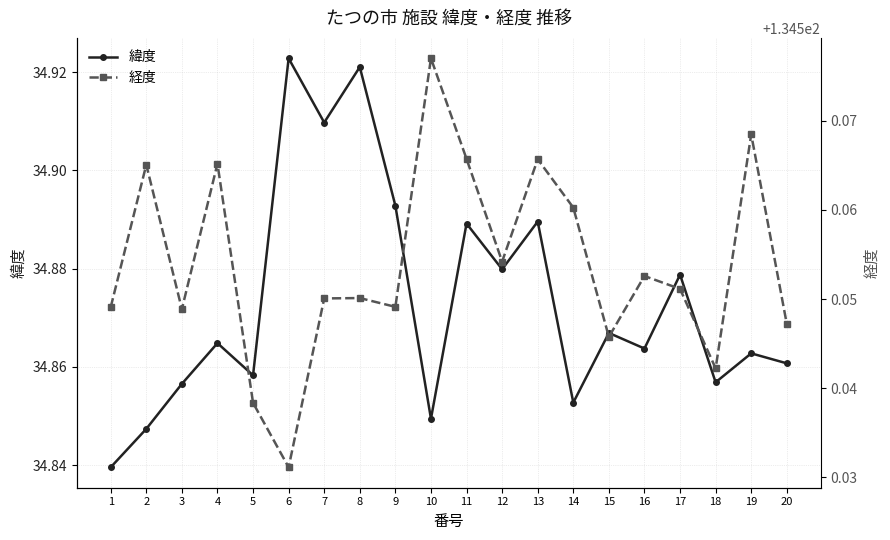

What is the value of the 緯度 point at the 15th from the left?

34.9